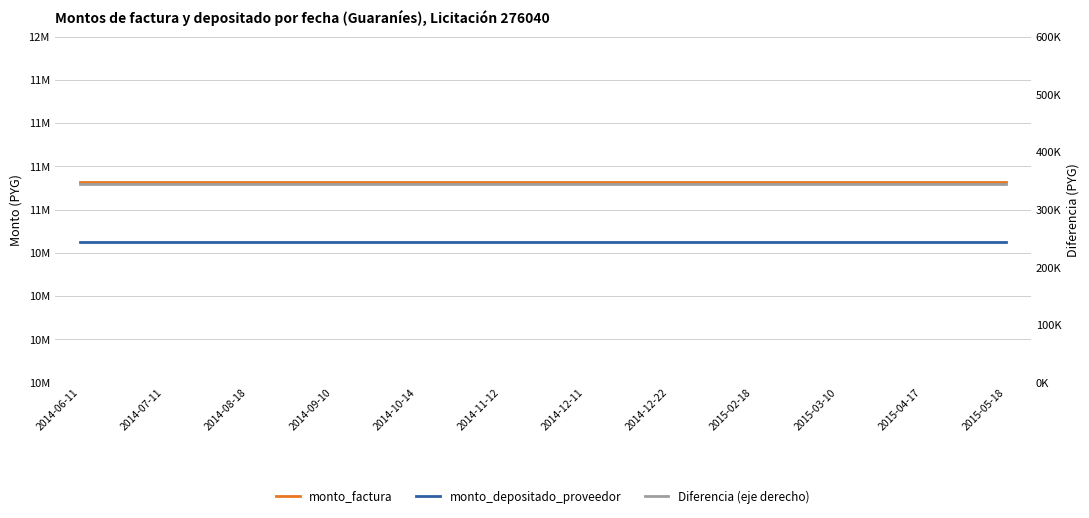

What is the smallest value displayed?

344946